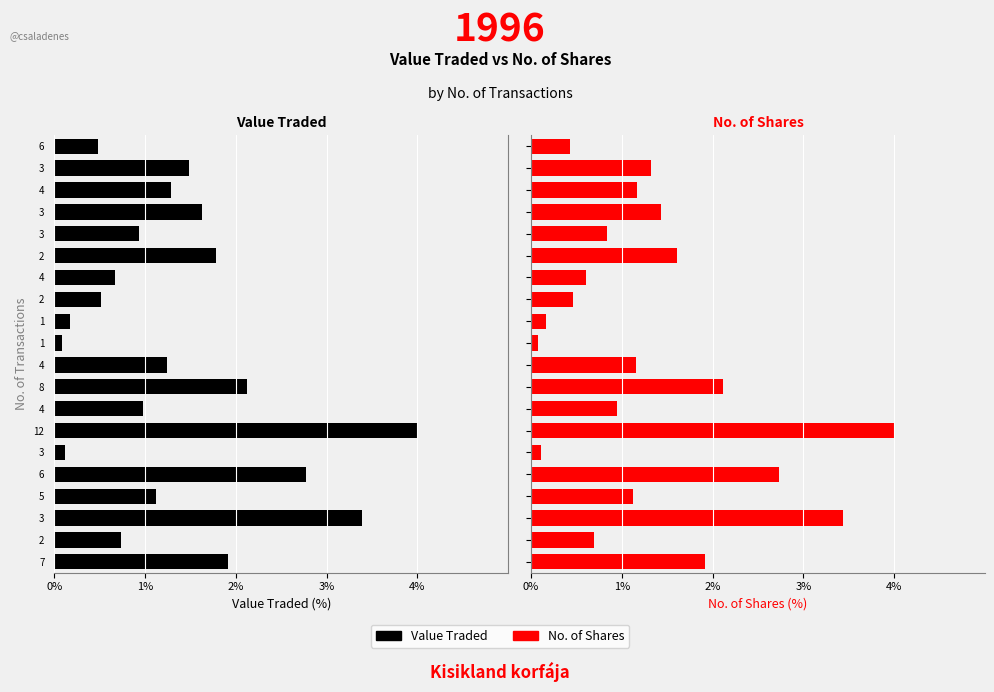

At 7, list the series in order from smallest to largest.

Value Traded, No. of Shares